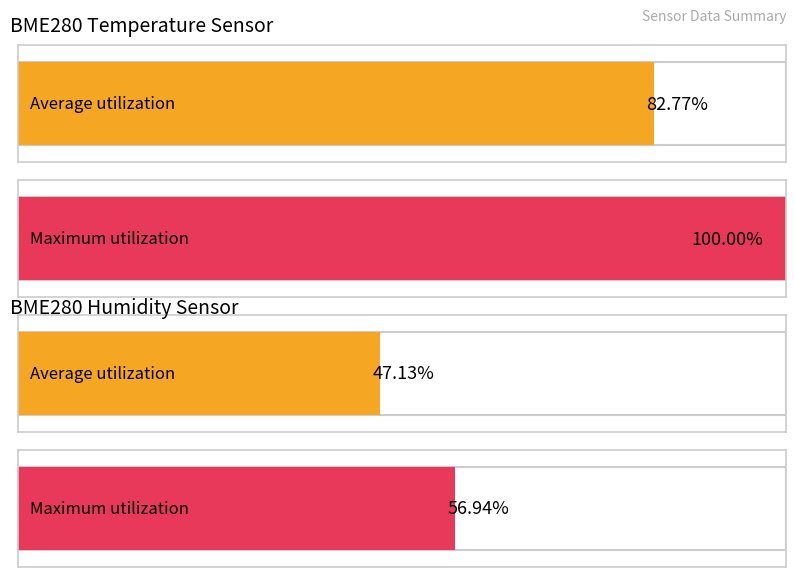

Is it true that Average utilization equals 34.7 at -51?

False